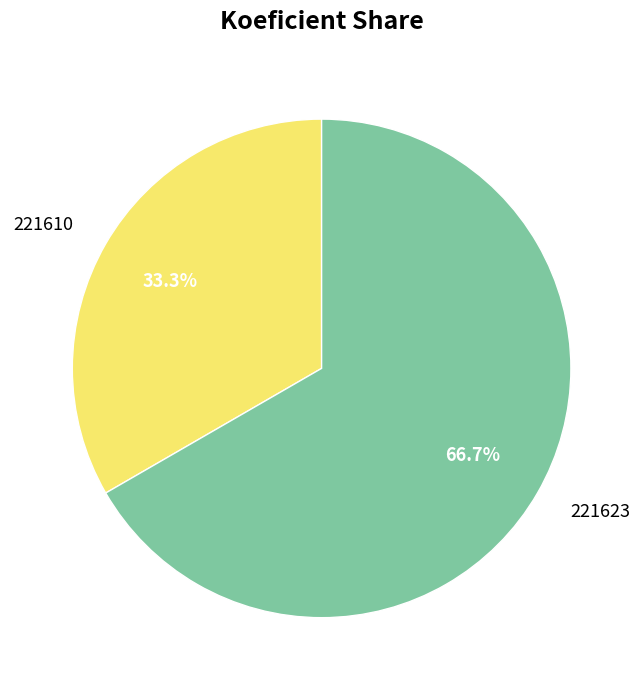

True or false: 221610 accounts for 20% of the total.

False